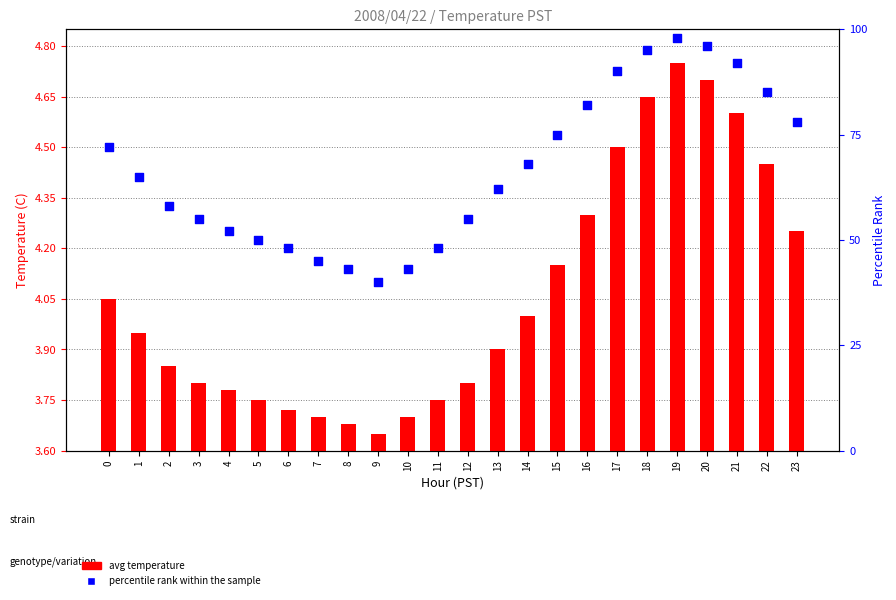

What is the total value across all series at 23?

82.2